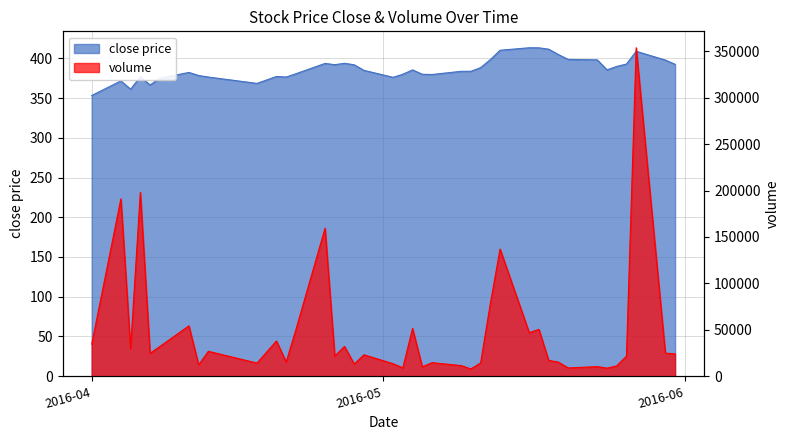

How many interior local peaks does the close series have?

9